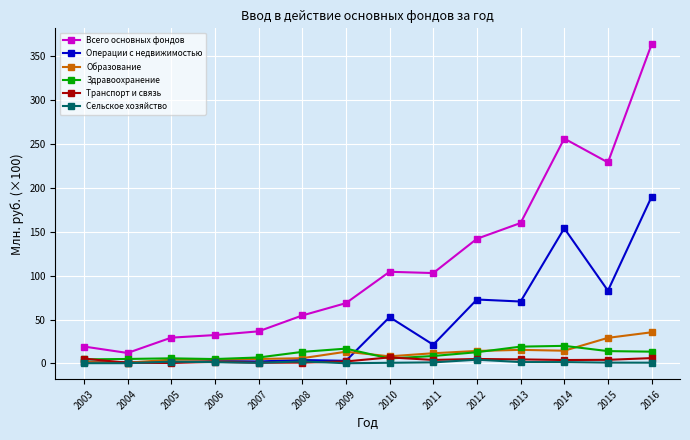

At how many categories does at least one series exceed 112?

5